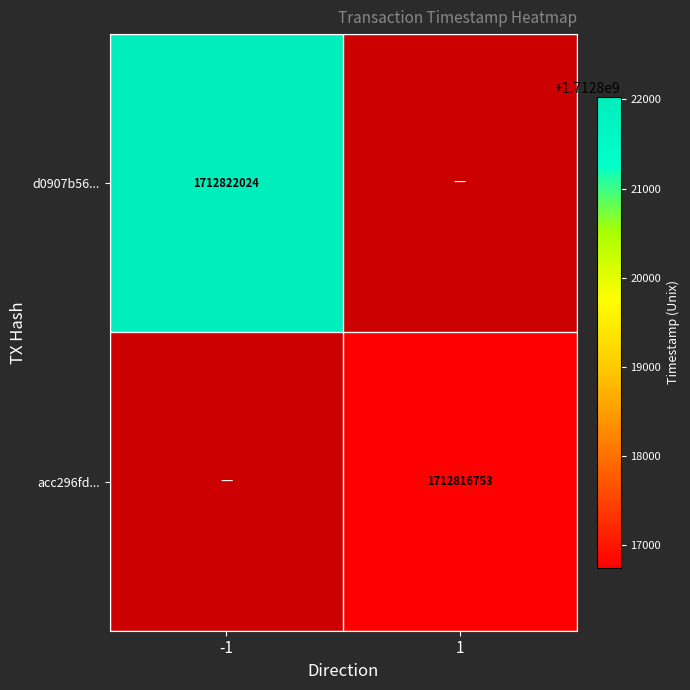

The acc296fd... series shows 1712816753 at 1. True or false?

True